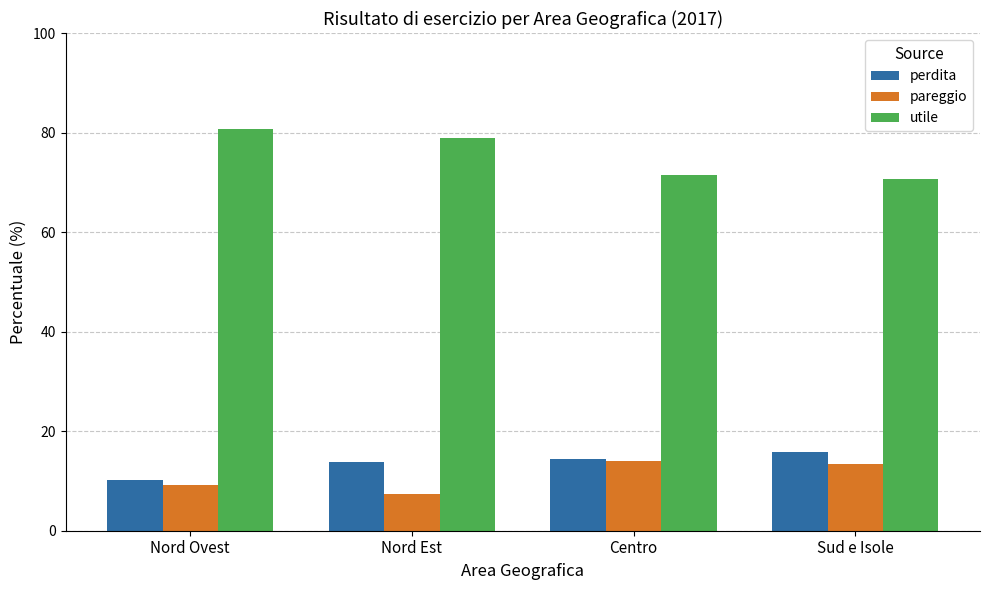

Which series has the largest range (max minus min)?

utile